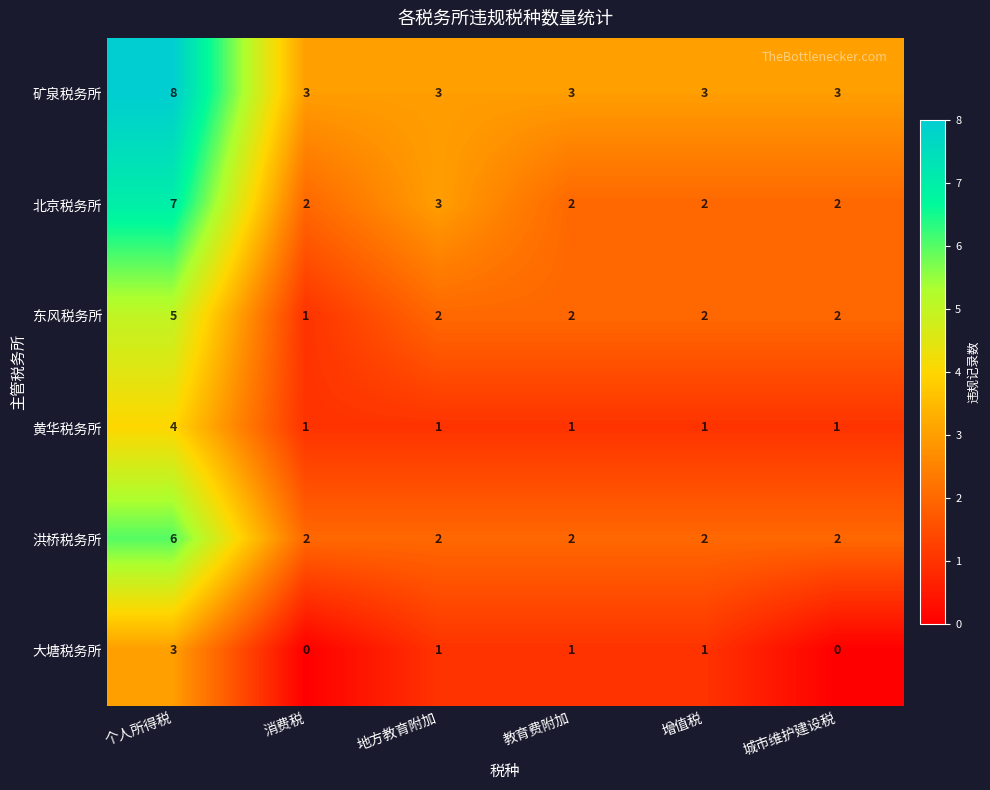

What is the total value across all series at 城市维护建设税?

10